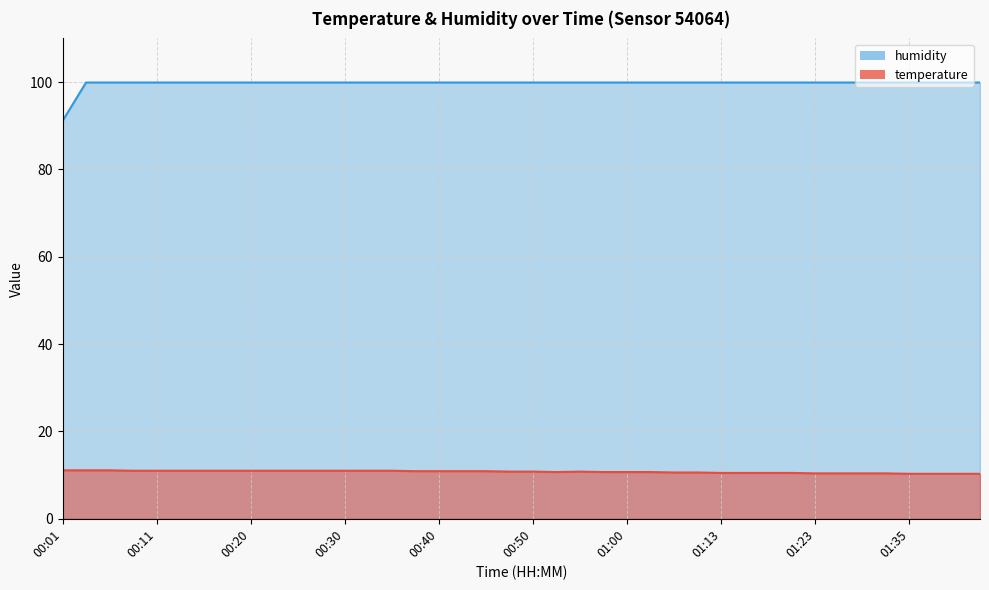

At which category is the sum across all series the highest?

00:03